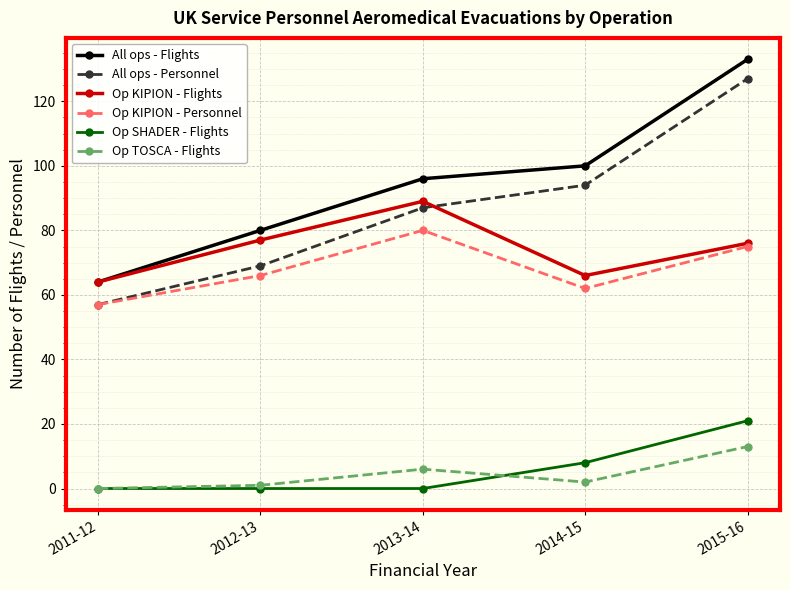

Does the chart display data point markers on the line(s)?

Yes